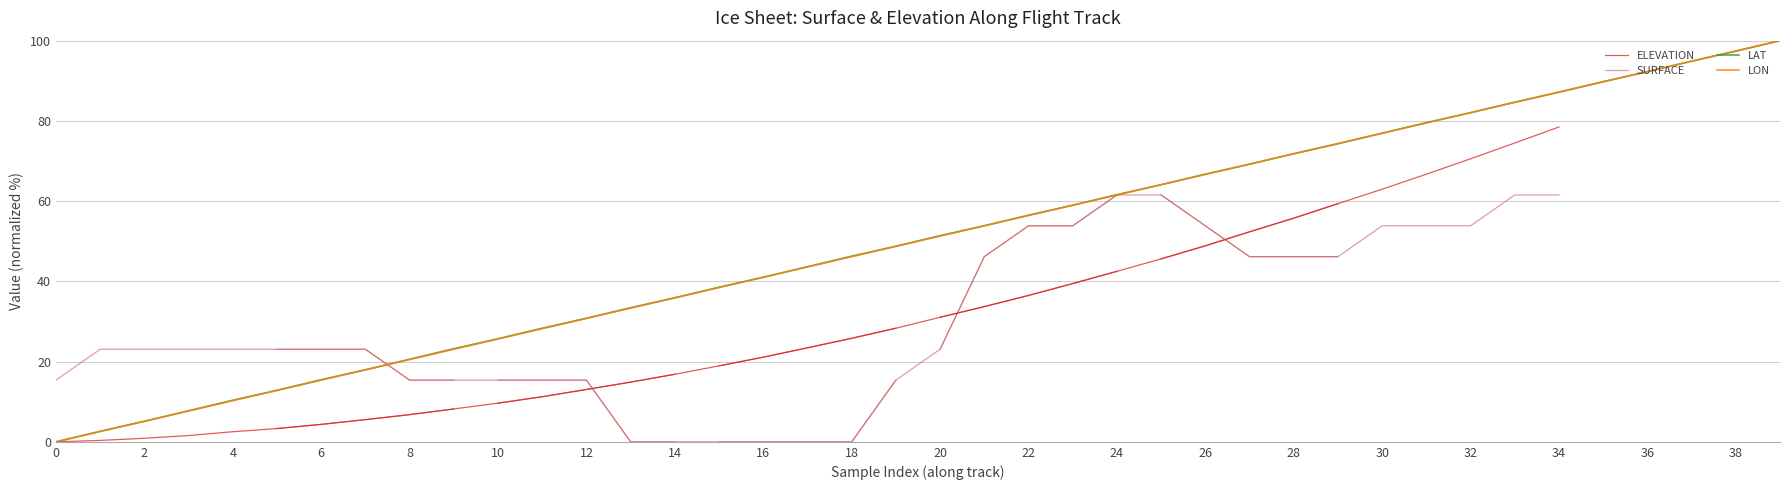

What is the maximum value for LAT?

100.0